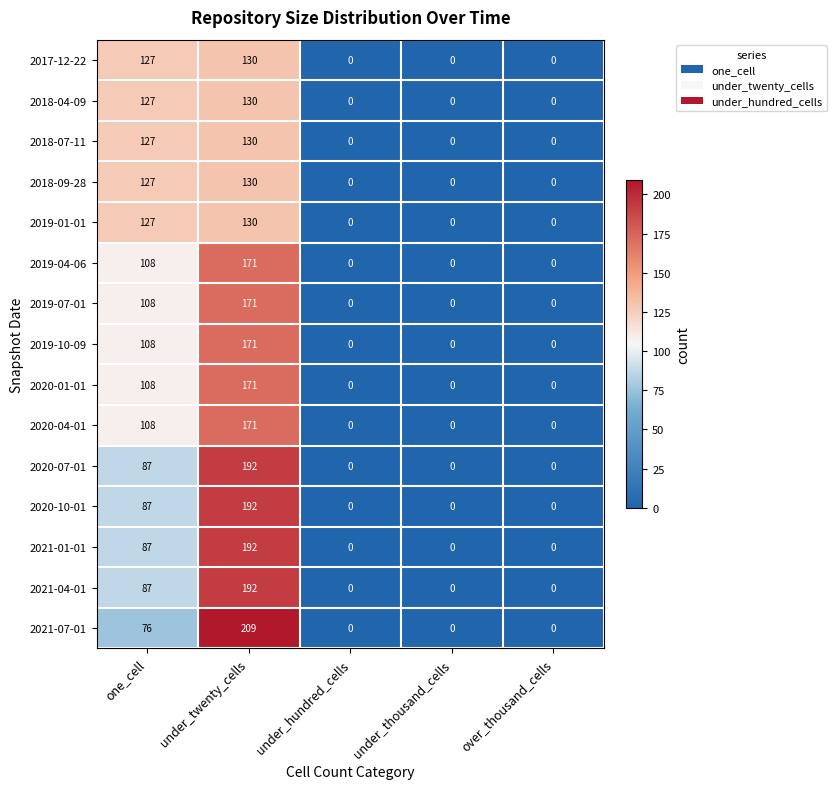

What is the difference between the 2020-04-01 values at under_twenty_cells and one_cell?

63